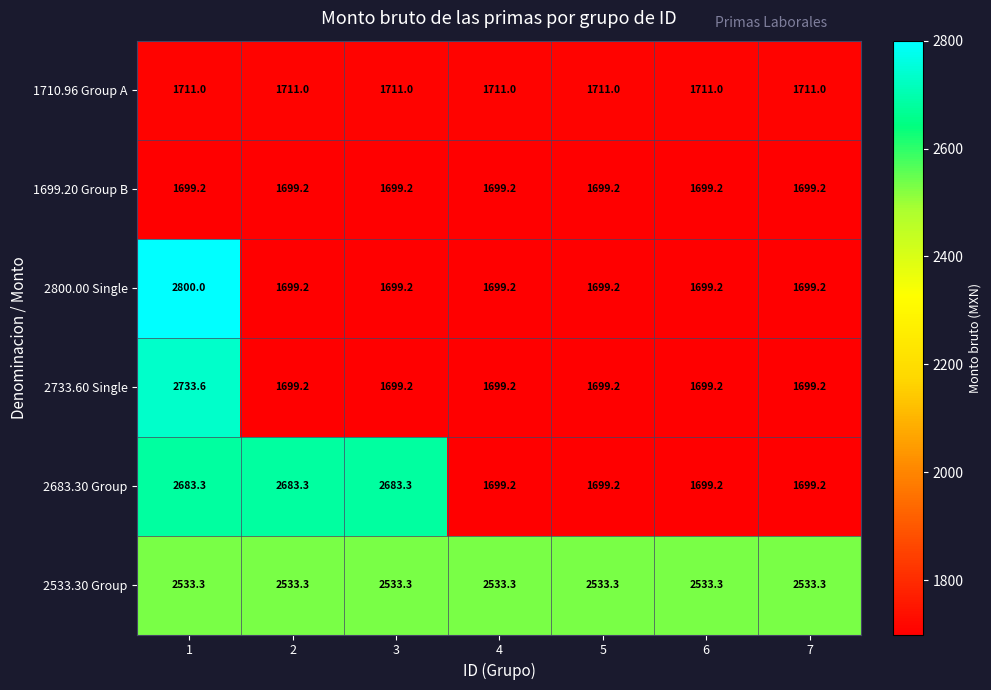

What is the total value across all series at 1?

14160.4